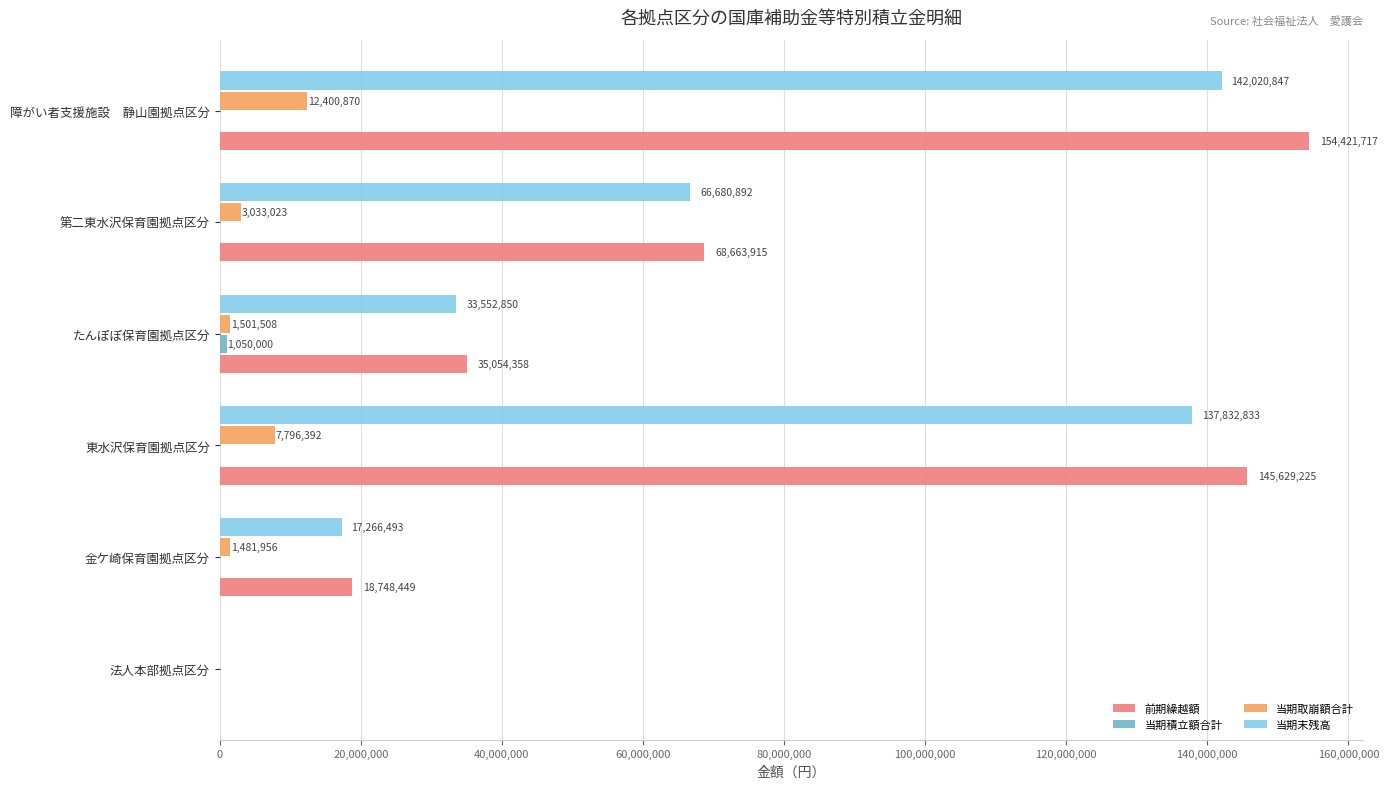

What is the sum of the 当期末残高 values at たんぽぽ保育園拠点区分 and 障がい者支援施設　静山園拠点区分?

175573697